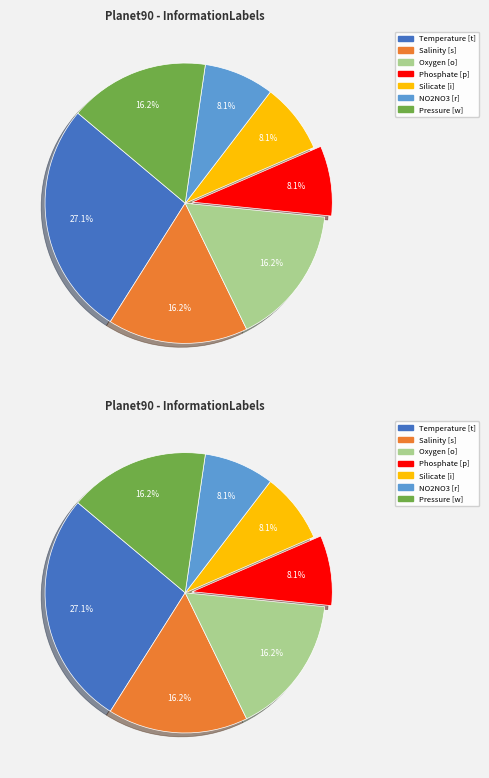

Count the number of slices in the pie.

7